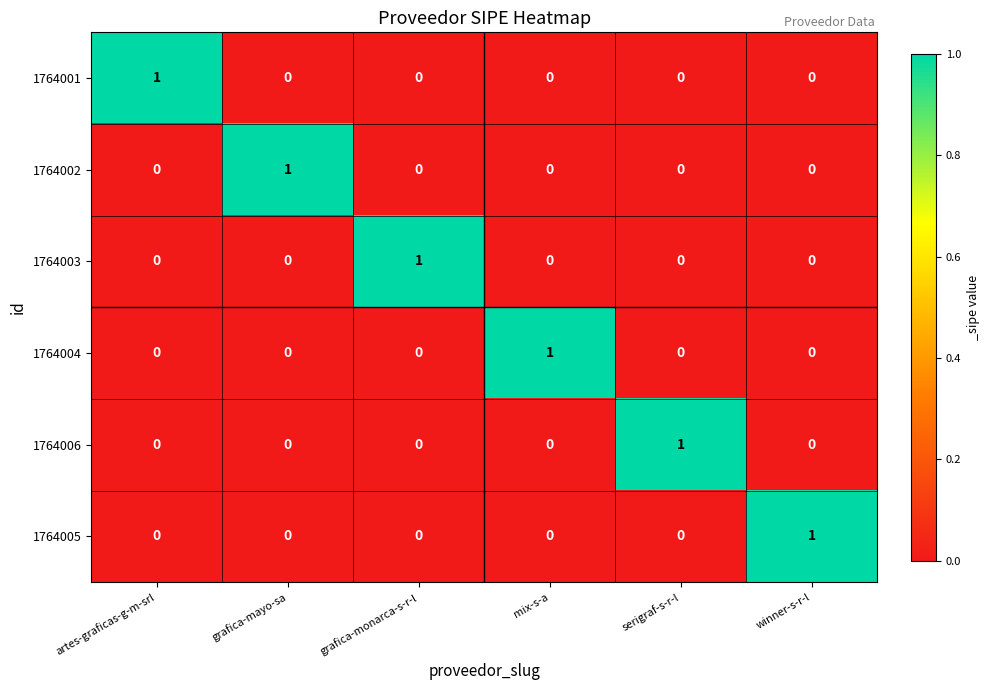

Is it true that 1764004 equals 0 at winner-s-r-l?

True